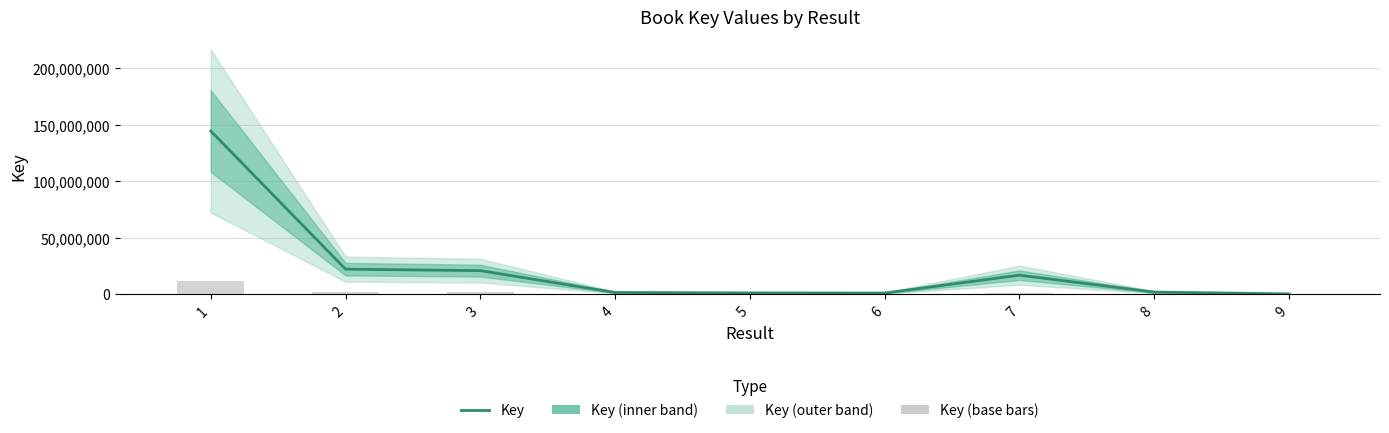

True or false: Key has a value of 1215966.5 at 8.

False